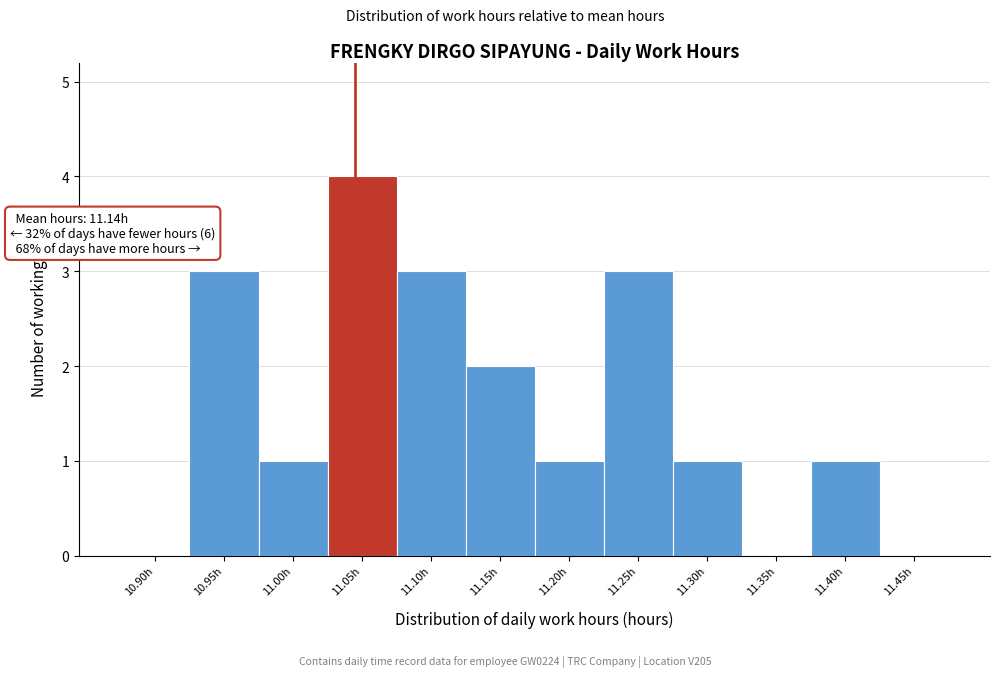

Reading left to right, transcribe all the data shown in this chart.

10.90h=0	10.95h=3	11.00h=1	11.05h=4	11.10h=3	11.15h=2	11.20h=1	11.25h=3	11.30h=1	11.35h=0	11.40h=1	11.45h=0